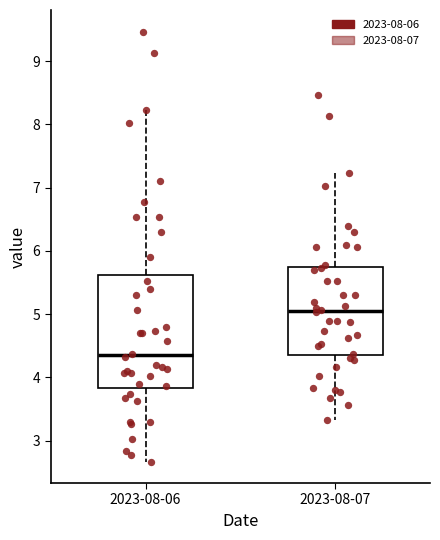

Where is the upper edge of the box for 2023-08-06 on the y-axis? The values are not printed on the chart, so give them approximately, as read against the axis.

5.6